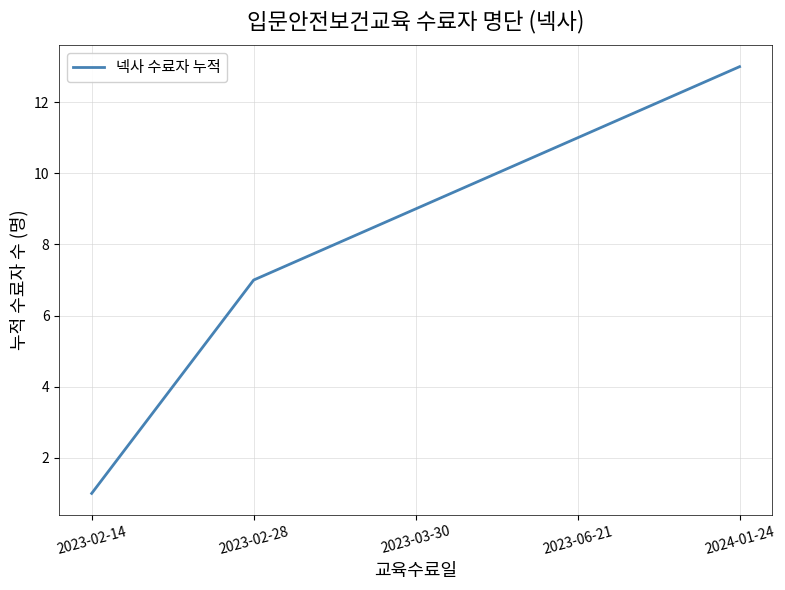

What is the sum of the values at 2023-02-28 and 2023-02-14?

8